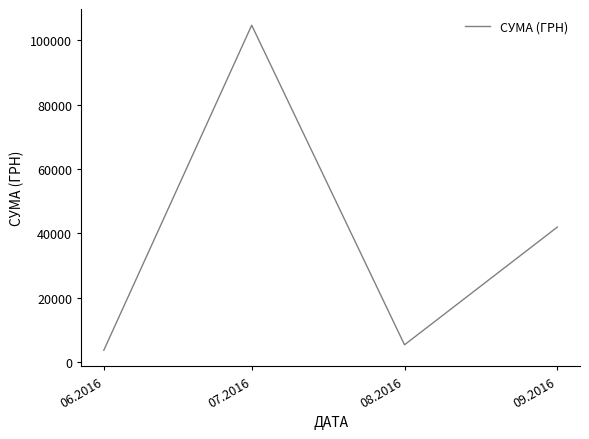

Which label corresponds to the smallest value in the chart?

06.2016